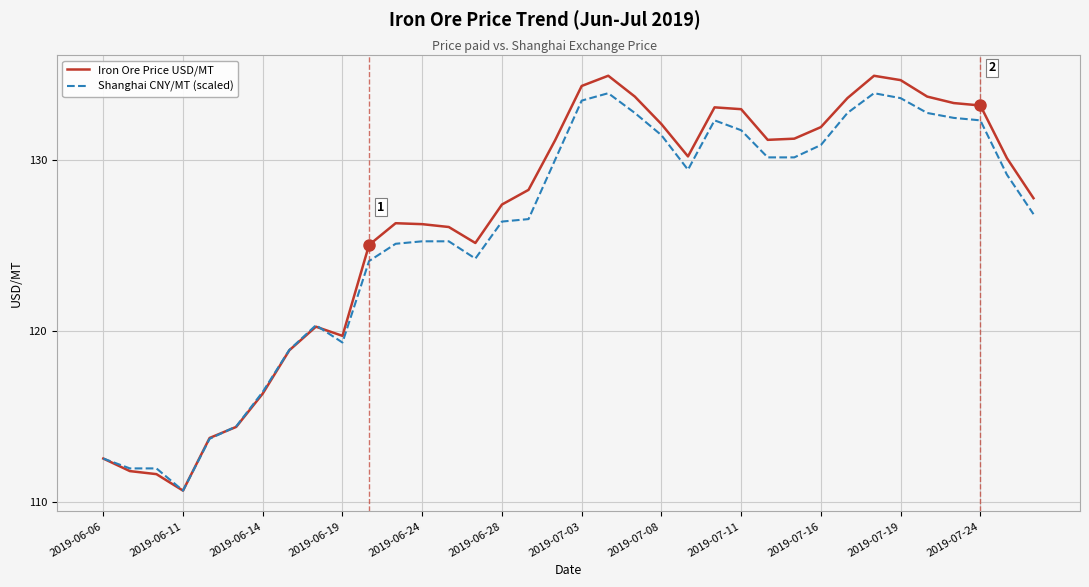

What is the smallest value displayed?

110.7